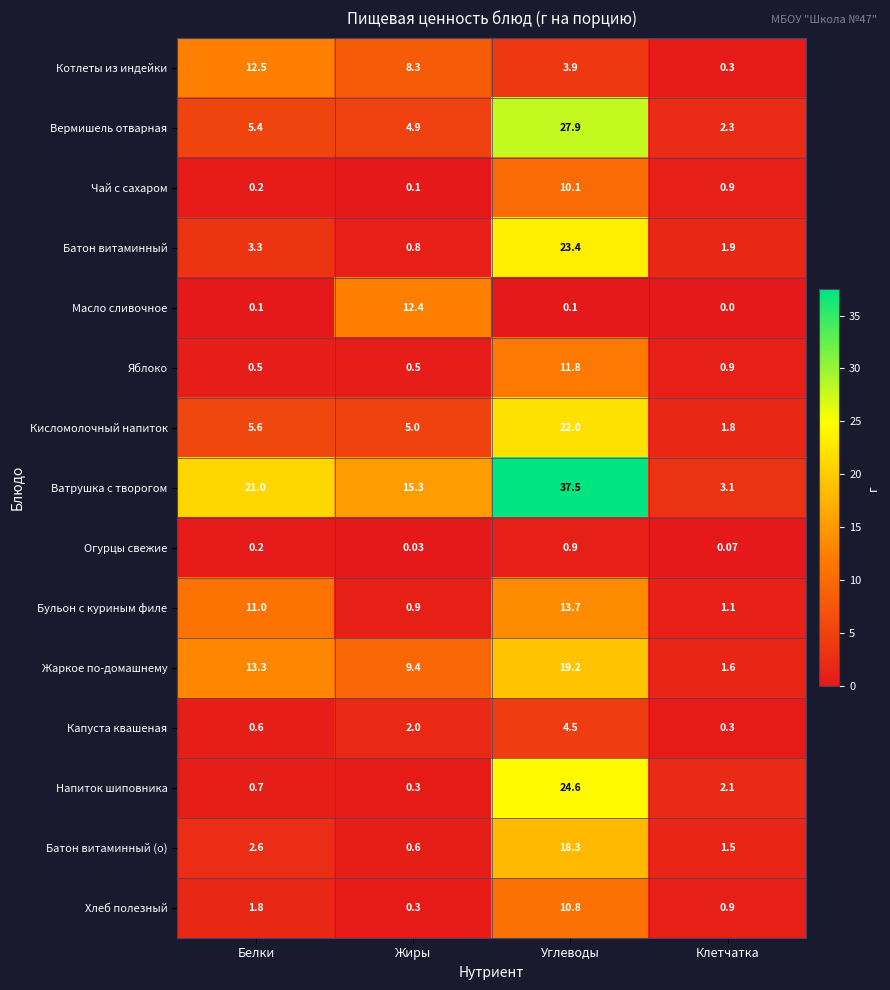

Rank the series by their maximum value, from highest to lowest.

Ватрушка с творогом, Вермишель отварная, Напиток шиповника, Батон витаминный, Кисломолочный напиток, Жаркое по-домашнему, Батон витаминный (о), Бульон с куриным филе, Котлеты из индейки, Масло сливочное, Яблоко, Хлеб полезный, Чай с сахаром, Капуста квашеная, Огурцы свежие